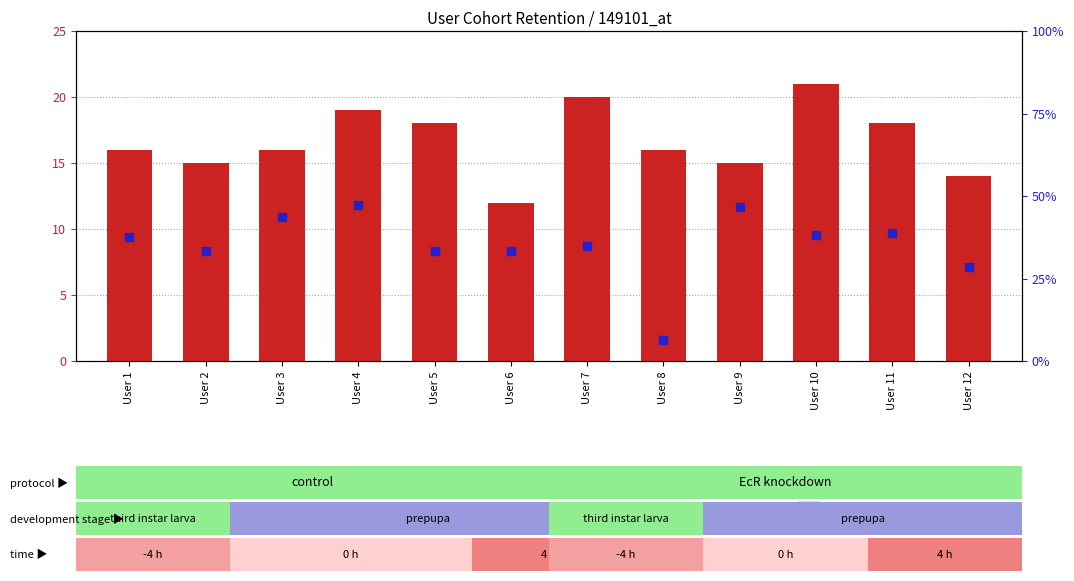

At how many categories does at least one series exceed 8?

12